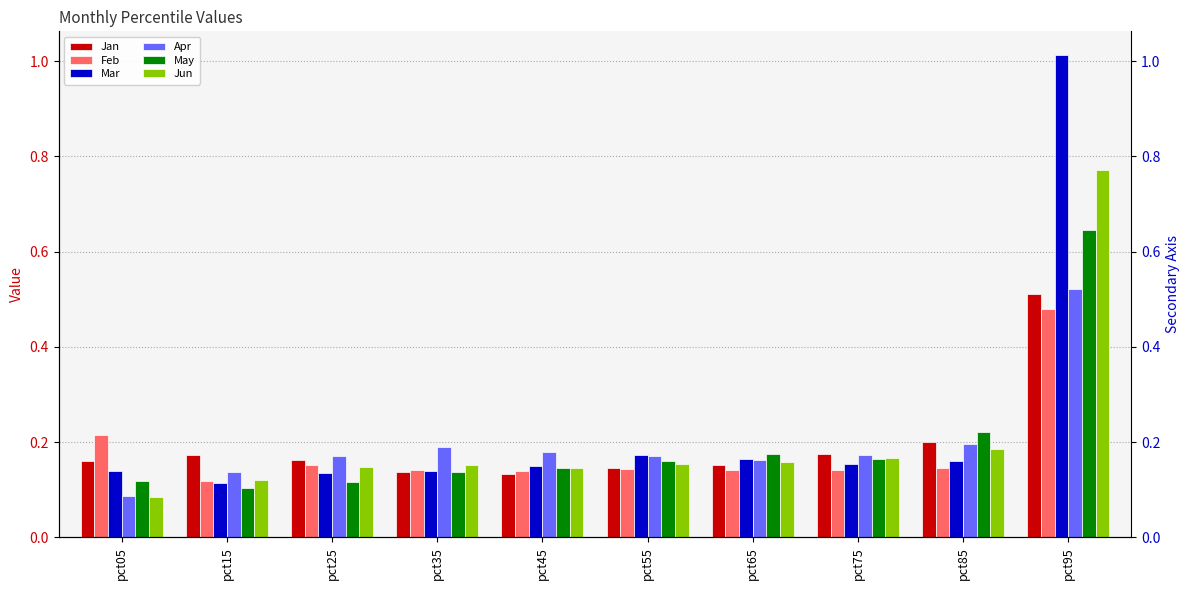

Is it true that May equals 0.1 at pct35?

True